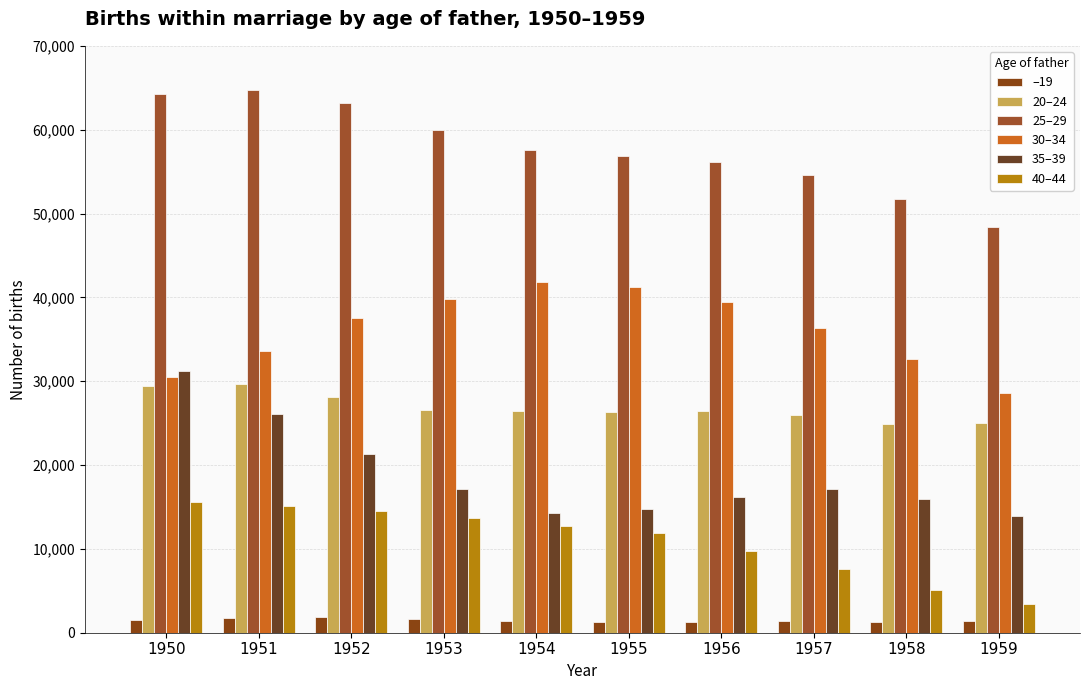

At 1954, list the series in order from largest to smallest.

25–29, 30–34, 20–24, 35–39, 40–44, –19